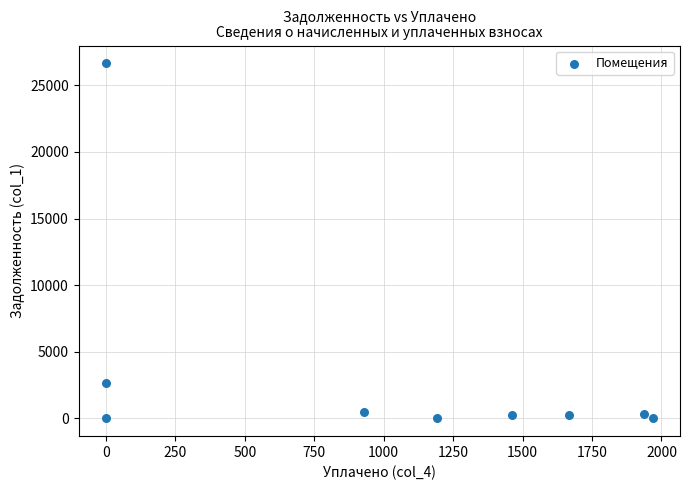

What is the range of Y values (max minus min)?

26647.9